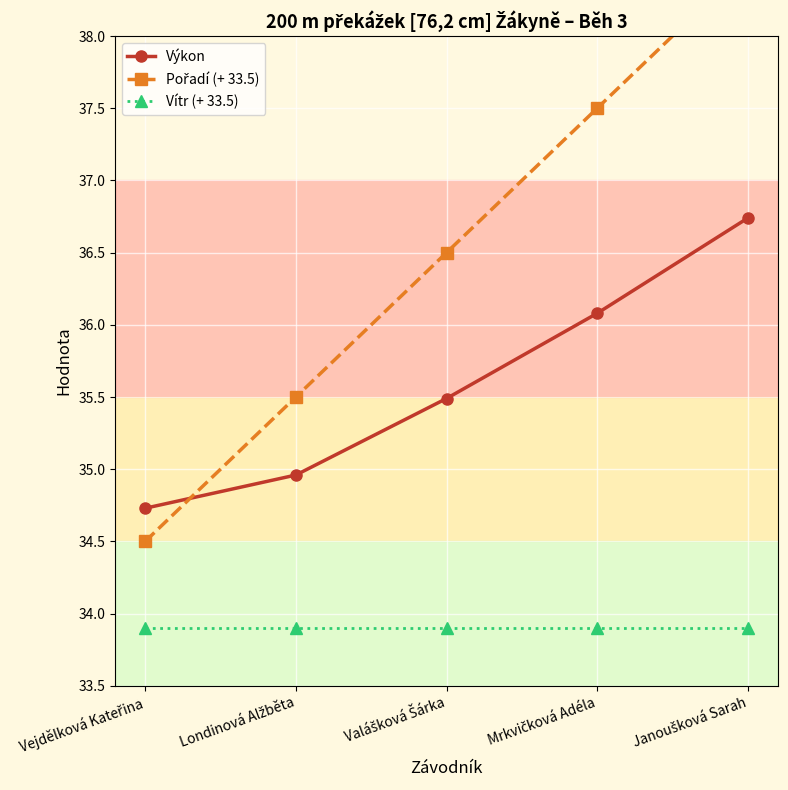

Reading right to left, transcribe all the data shown in this chart.

Výkon: Janoušková Sarah=36.7	Mrkvičková Adéla=36.1	Valášková Šárka=35.5	Londinová Alžběta=35.0	Vejdělková Kateřina=34.7
Pořadí (+ 33.5): Janoušková Sarah=38.5	Mrkvičková Adéla=37.5	Valášková Šárka=36.5	Londinová Alžběta=35.5	Vejdělková Kateřina=34.5
Vítr (+ 33.5): Janoušková Sarah=33.9	Mrkvičková Adéla=33.9	Valášková Šárka=33.9	Londinová Alžběta=33.9	Vejdělková Kateřina=33.9